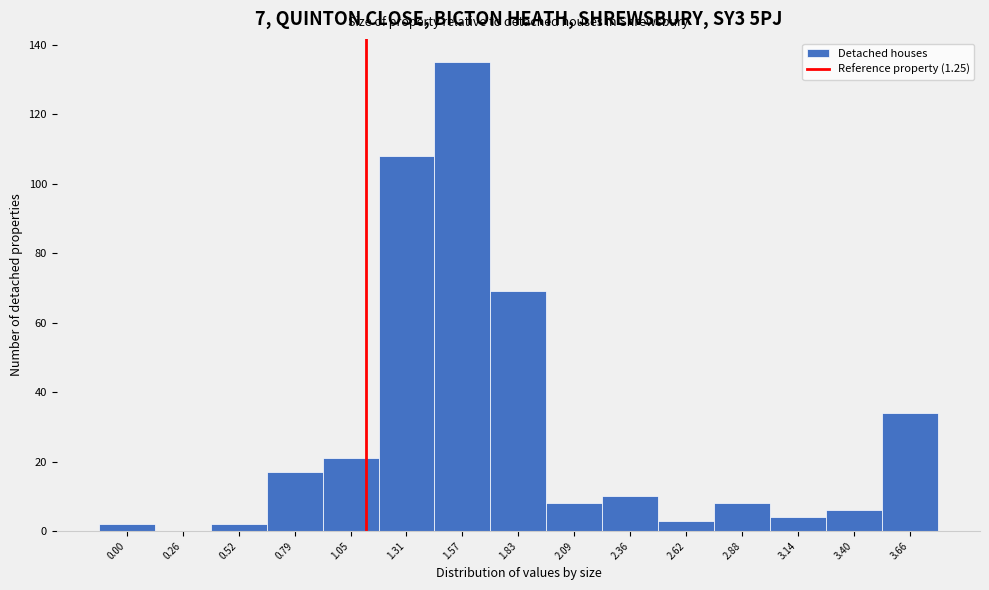

Reading left to right, what are all the values shown in this chart?

0.00=2	0.26=0	0.52=2	0.79=17	1.05=21	1.31=108	1.57=135	1.83=69	2.09=8	2.36=10	2.62=3	2.88=8	3.14=4	3.40=6	3.66=34